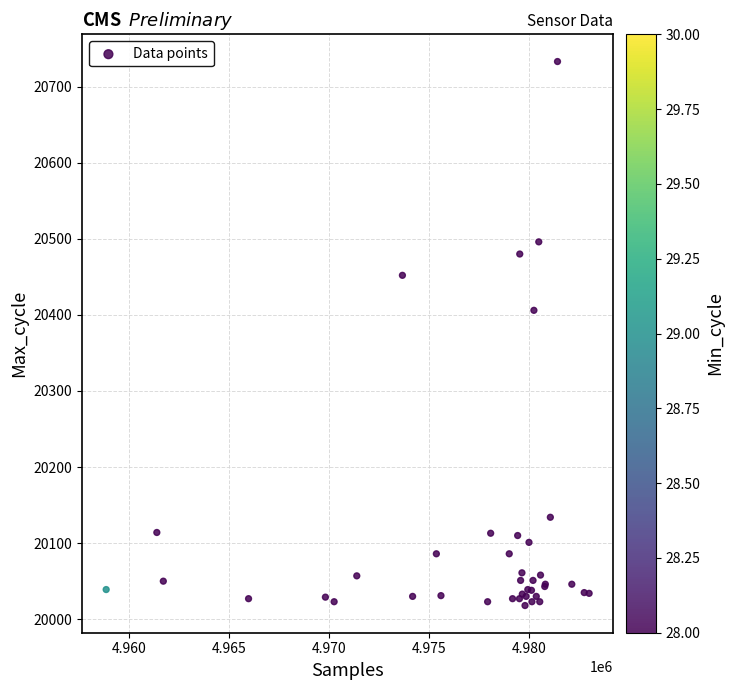

What Y value in the scatter plot is closest to 20375?

20406